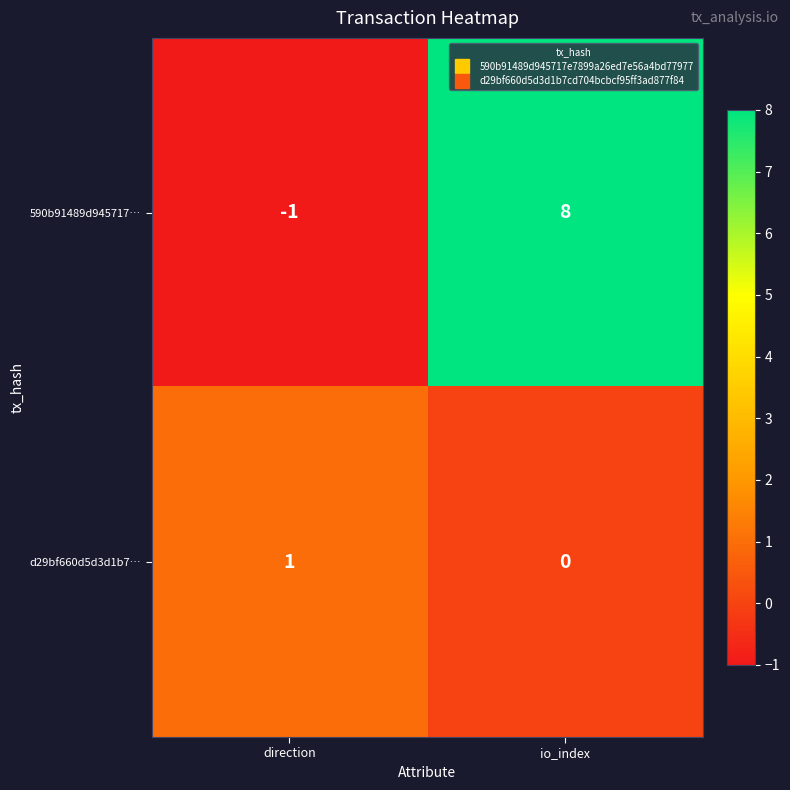

At which label does 590b91489d945717… reach its minimum?

direction